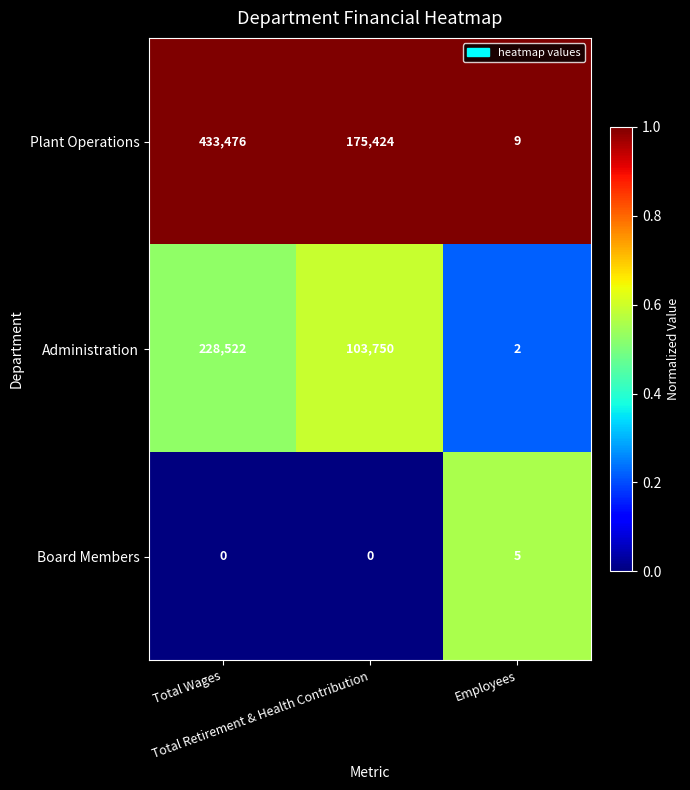

Rank the series at Total Retirement & Health Contribution from lowest to highest value.

Board Members, Administration, Plant Operations